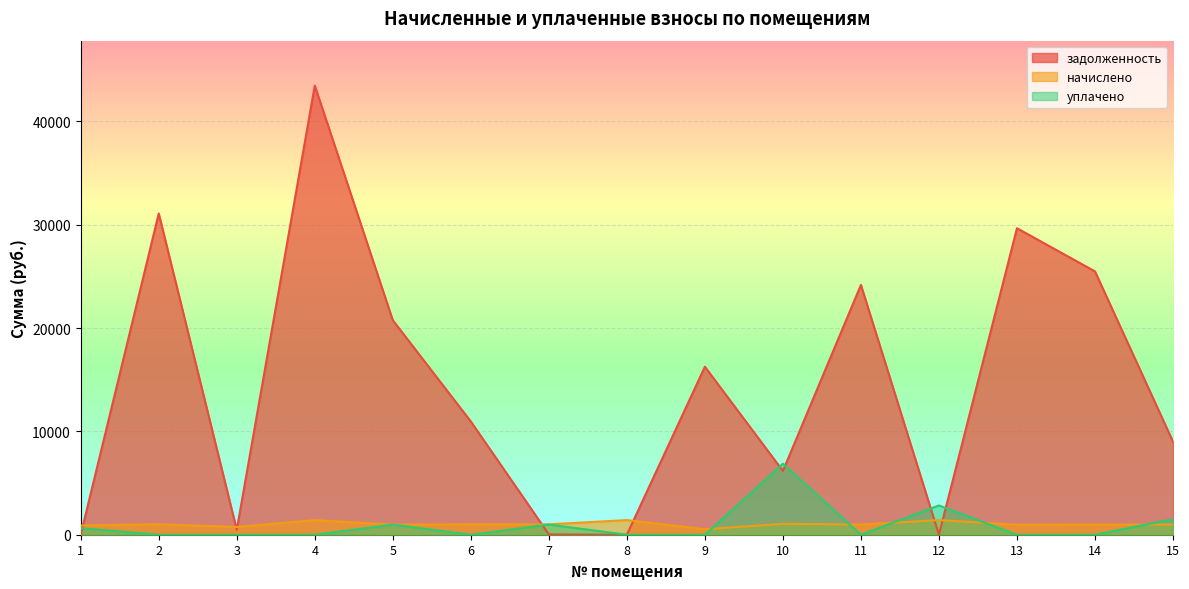

What is the difference between the уплачено values at 11 and 5?

975.0